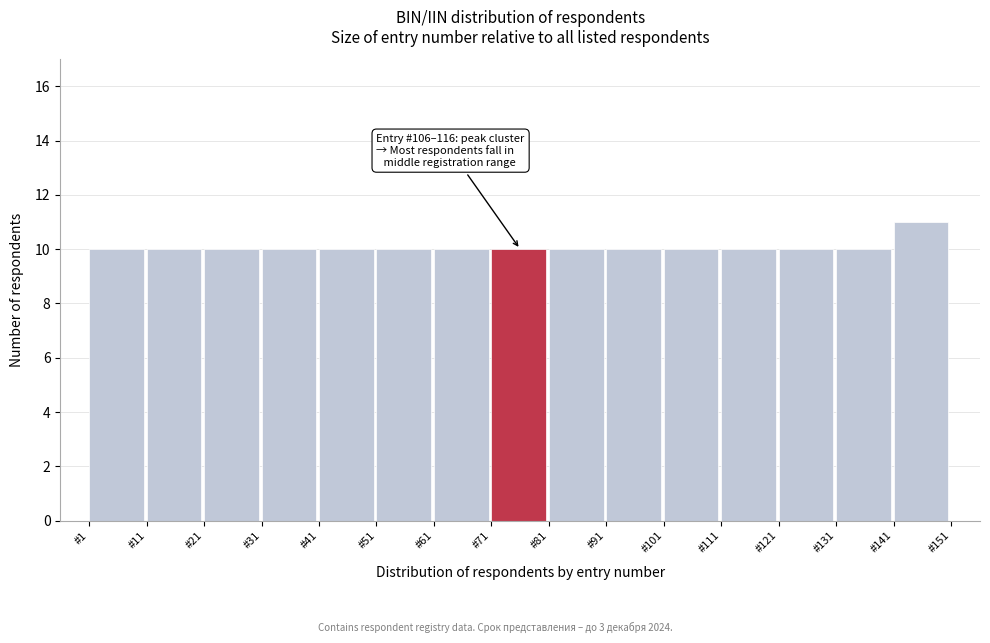

Which range on the x-axis has the tallest bar?

141 to 151